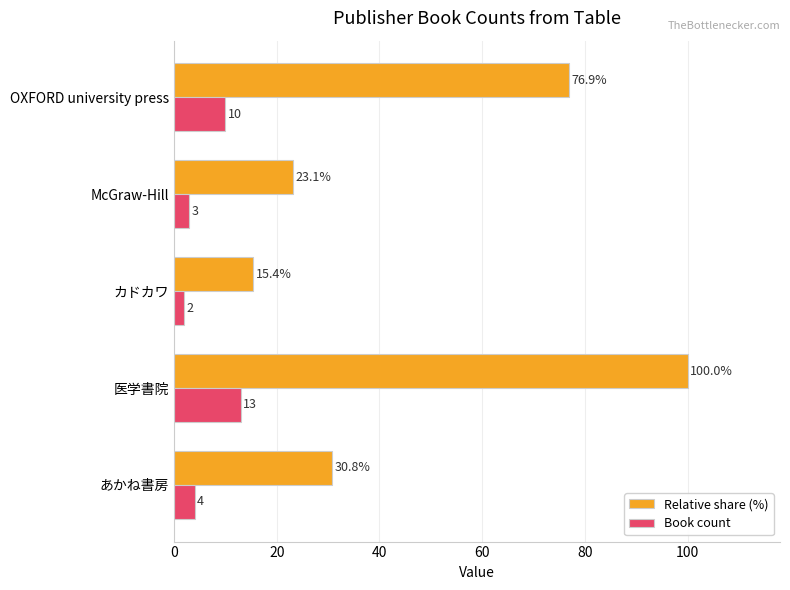

At how many categories does at least one series exceed 79?

1